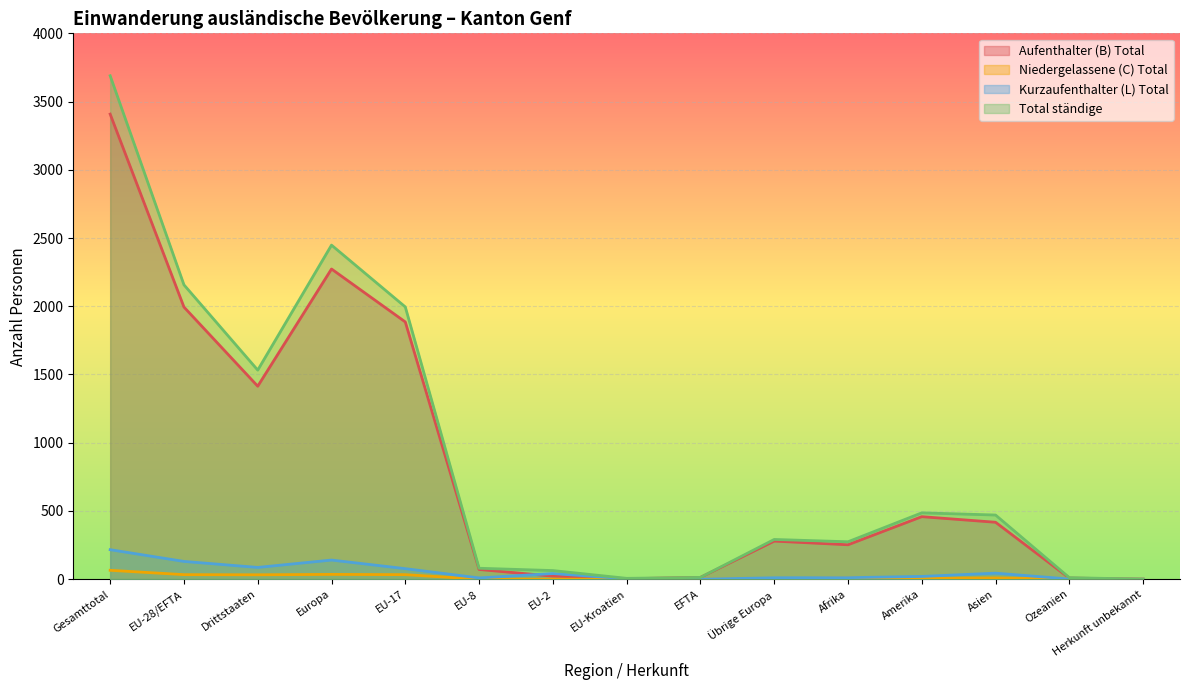

Where is the first local maximum for Aufenthalter (B) Total?

Europa